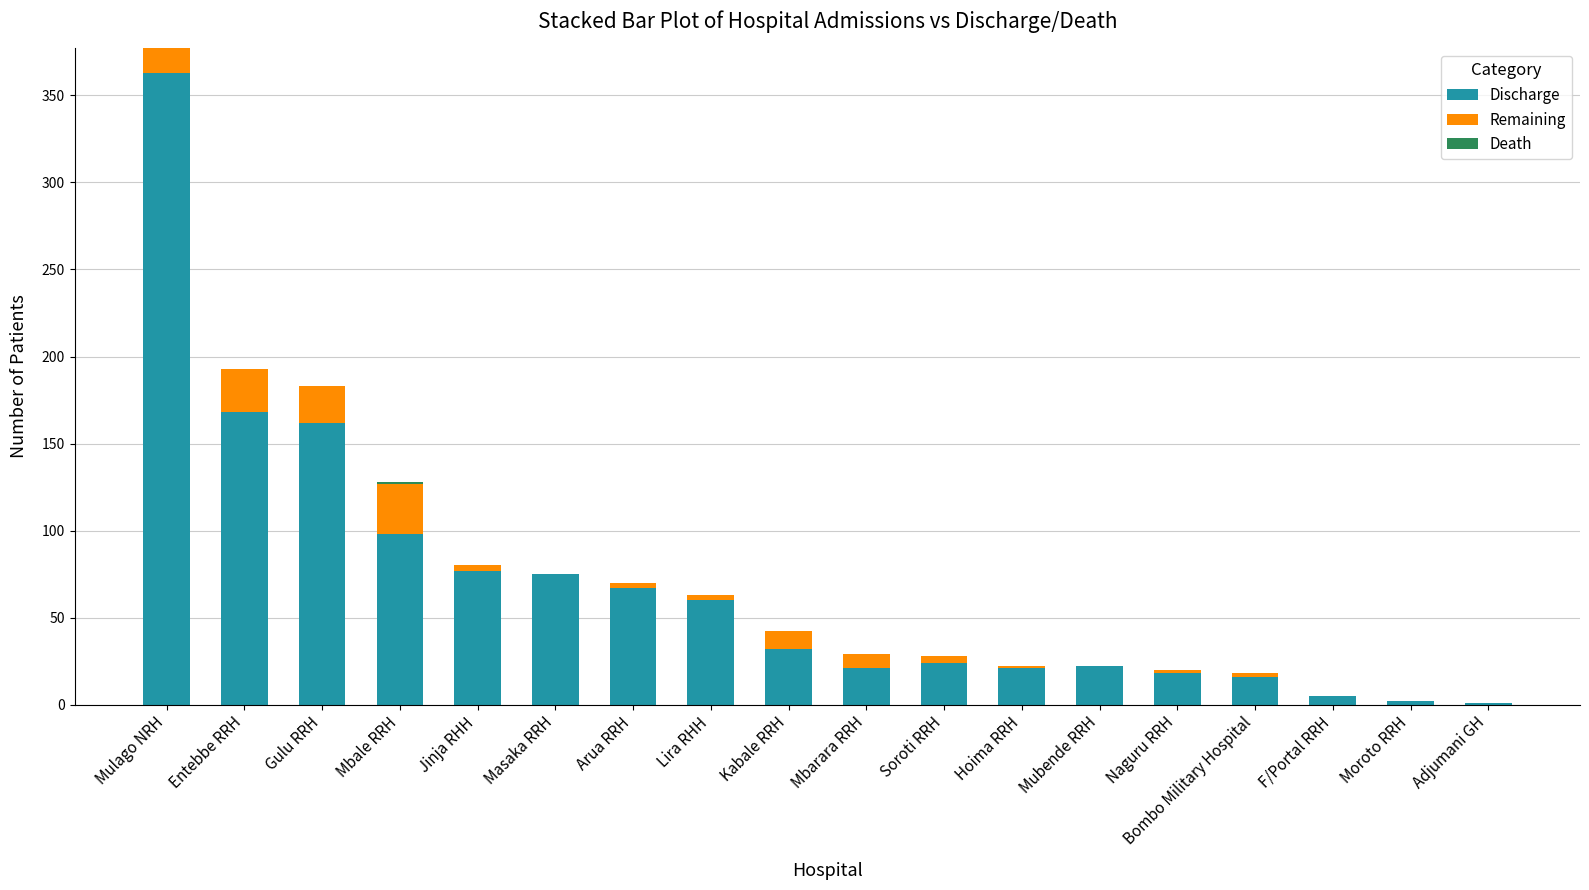

At which label does Discharge reach its peak?

Mulago NRH